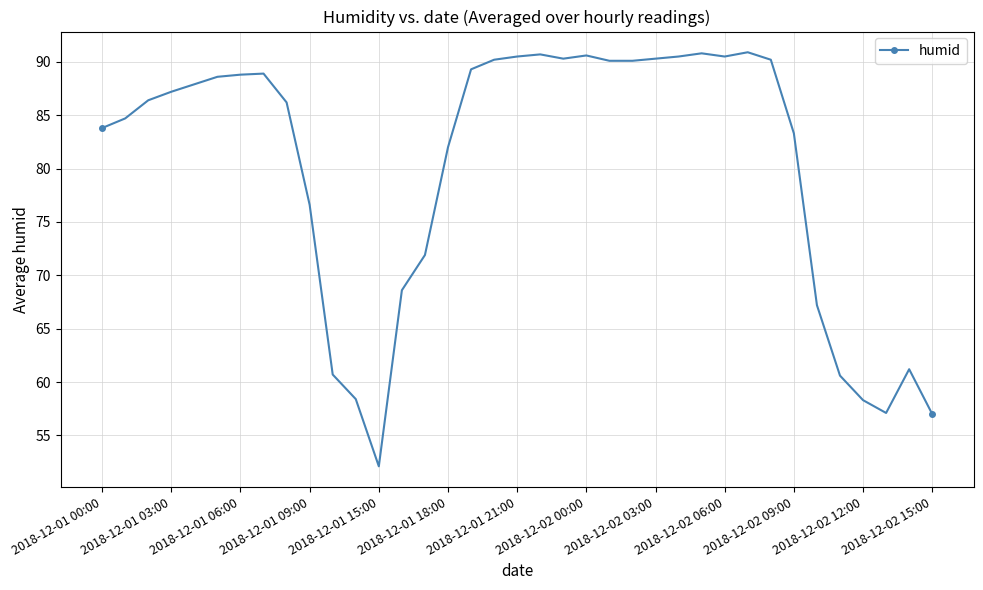

True or false: there are more than 0 points higher than both neighbors.

True